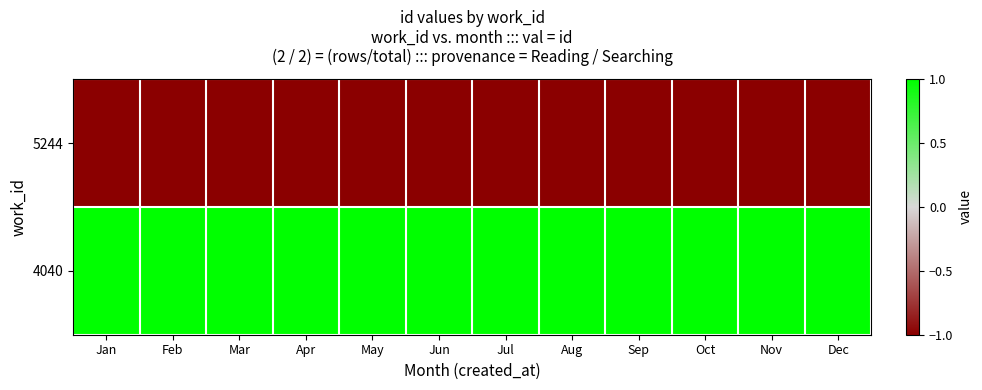

Which series has the widest spread of values?

5244